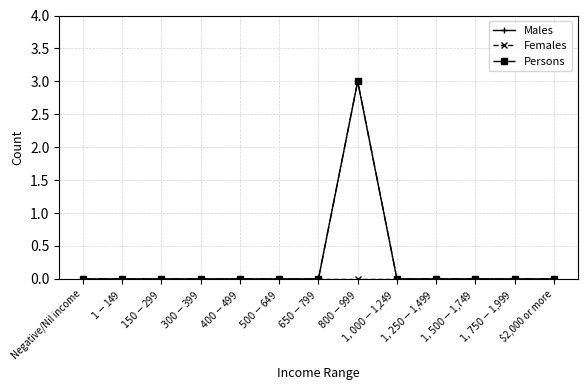

What is the label of the 5th point from the right?

$1,000-$1,249